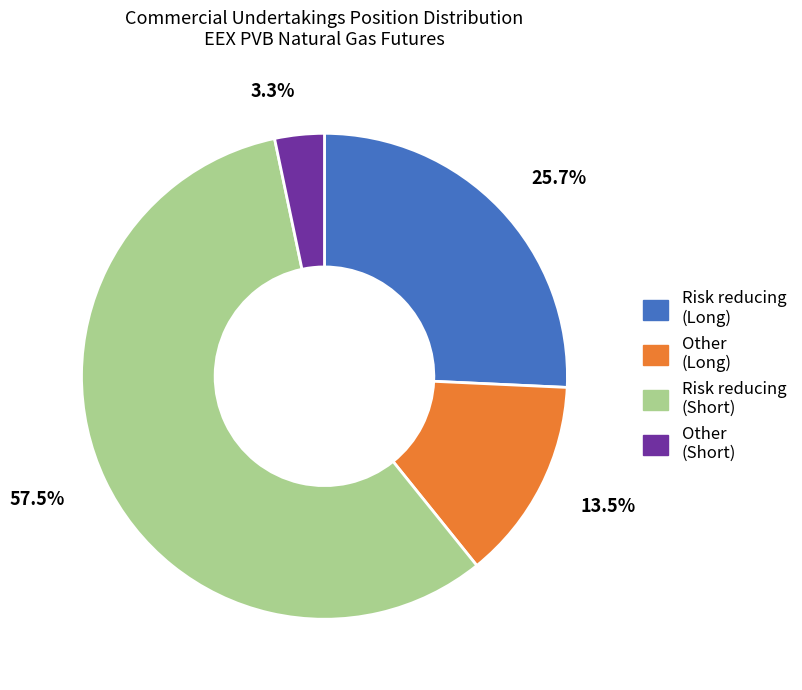

What percentage do Other (Short) and Risk reducing (Short) together represent?

60.8%